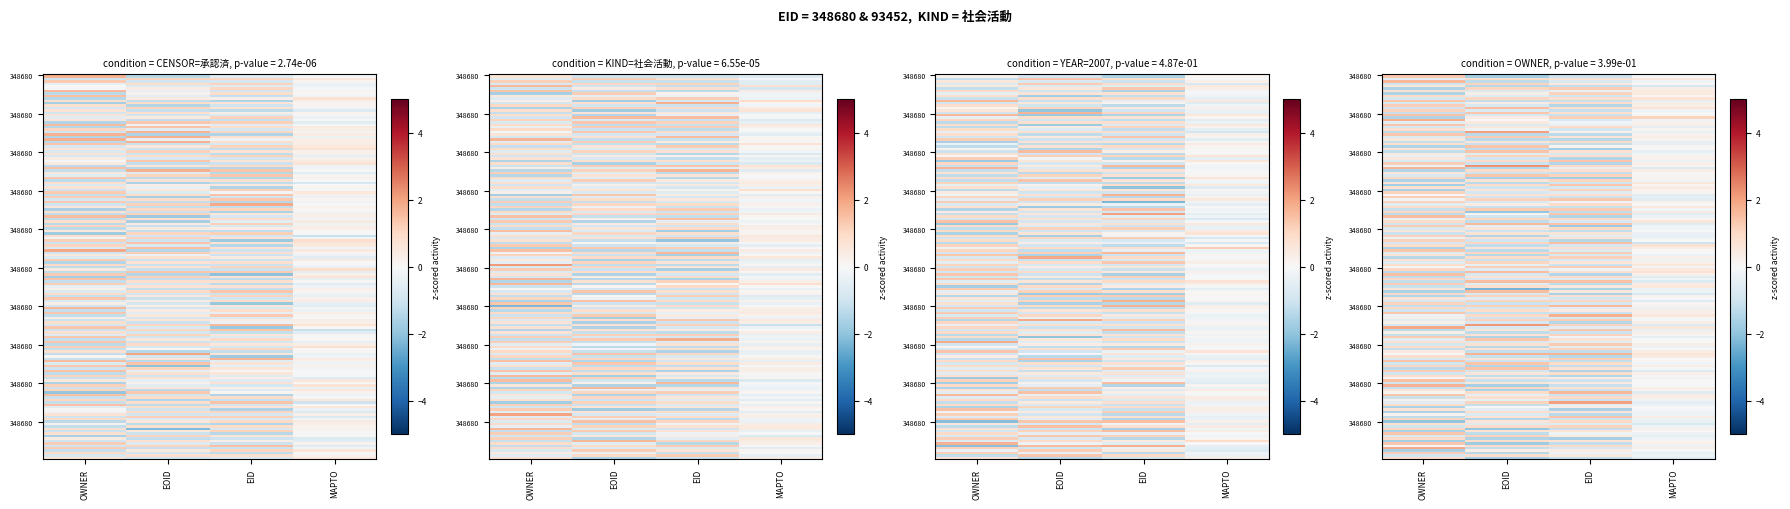

What is the difference between the maximum and minimum values?

1.0